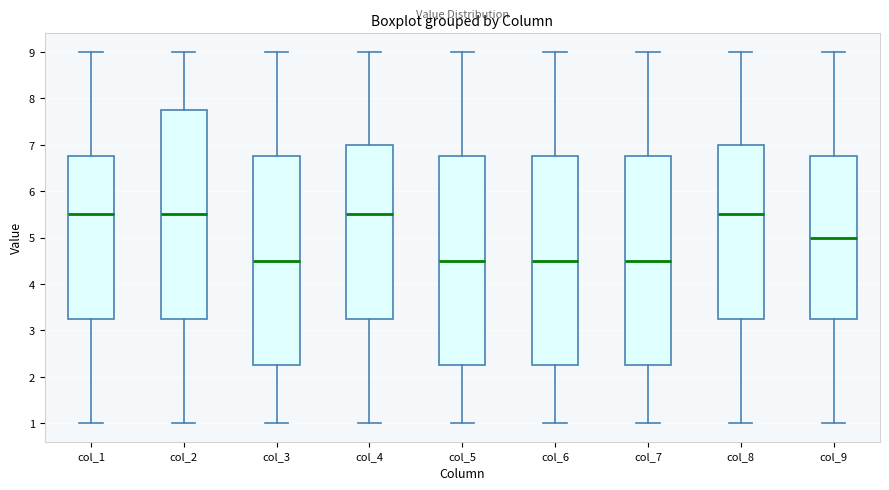

Reading left to right, transcribe this box plot: for each box, give where its median line is, the range the box spans, and where its two whiskers end, as read against the y-axis. The values are not printed on the chart, so give them approximately, as read against the axis.

col_1: median 5.5, box 3.3 to 6.8, whiskers 1.0 to 9.0
col_2: median 5.5, box 3.3 to 7.8, whiskers 1.0 to 9.0
col_3: median 4.5, box 2.3 to 6.8, whiskers 1.0 to 9.0
col_4: median 5.5, box 3.3 to 7.0, whiskers 1.0 to 9.0
col_5: median 4.5, box 2.3 to 6.8, whiskers 1.0 to 9.0
col_6: median 4.5, box 2.3 to 6.8, whiskers 1.0 to 9.0
col_7: median 4.5, box 2.3 to 6.8, whiskers 1.0 to 9.0
col_8: median 5.5, box 3.3 to 7.0, whiskers 1.0 to 9.0
col_9: median 5.0, box 3.3 to 6.8, whiskers 1.0 to 9.0